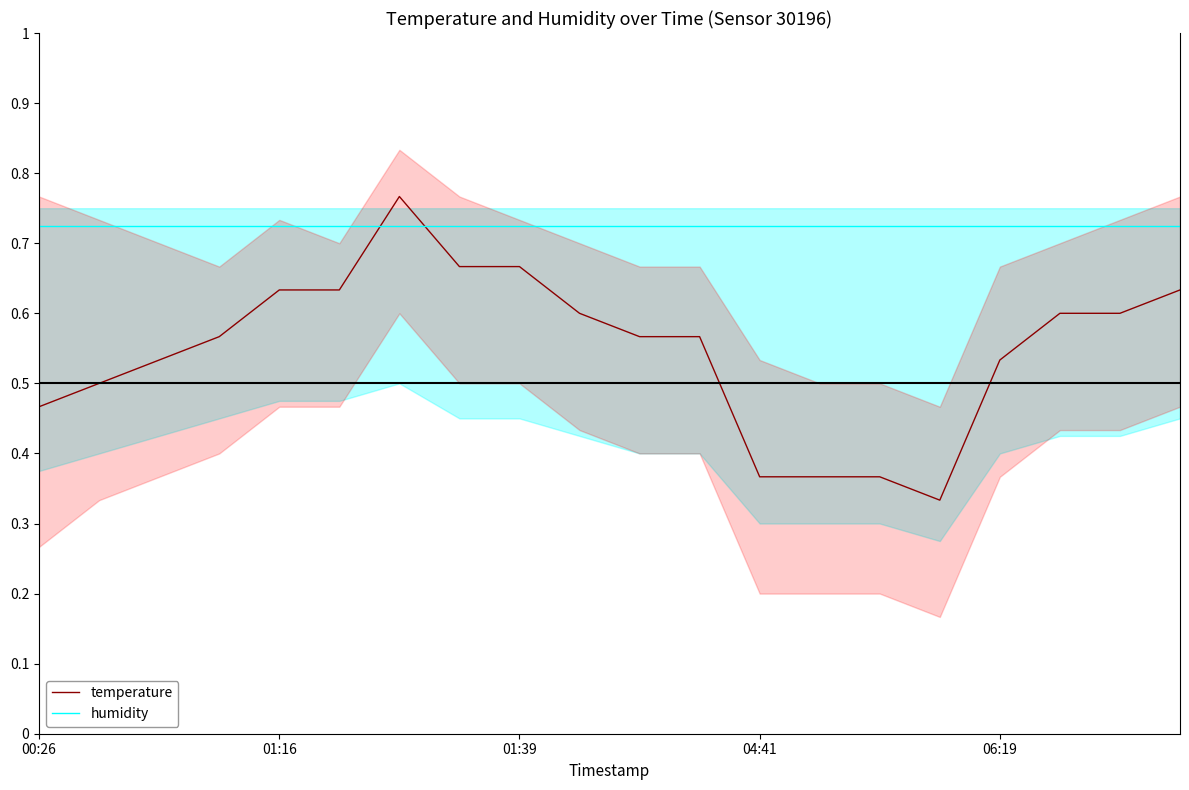

How many temperature values are between 0 and 1?

20